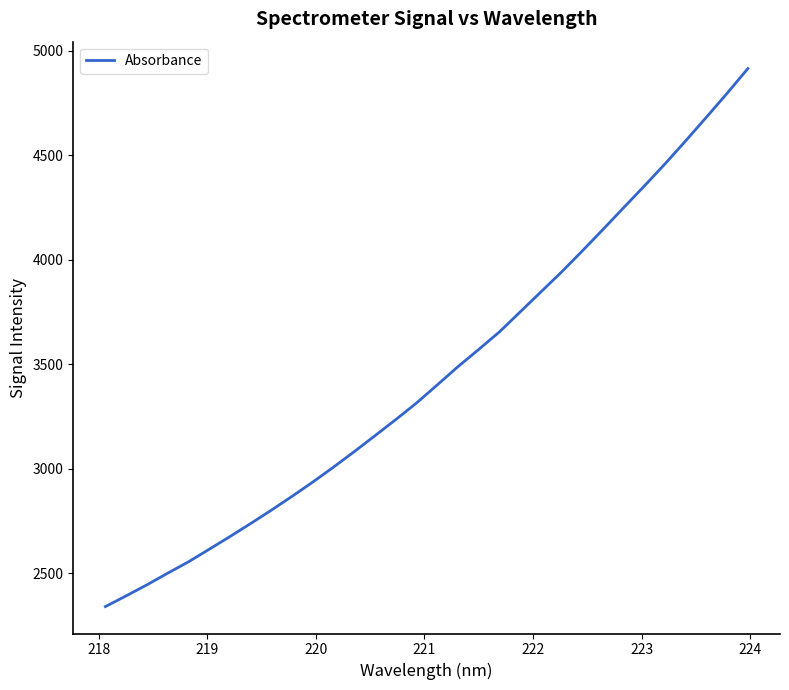

What is the minimum value shown in the chart?

2341.3